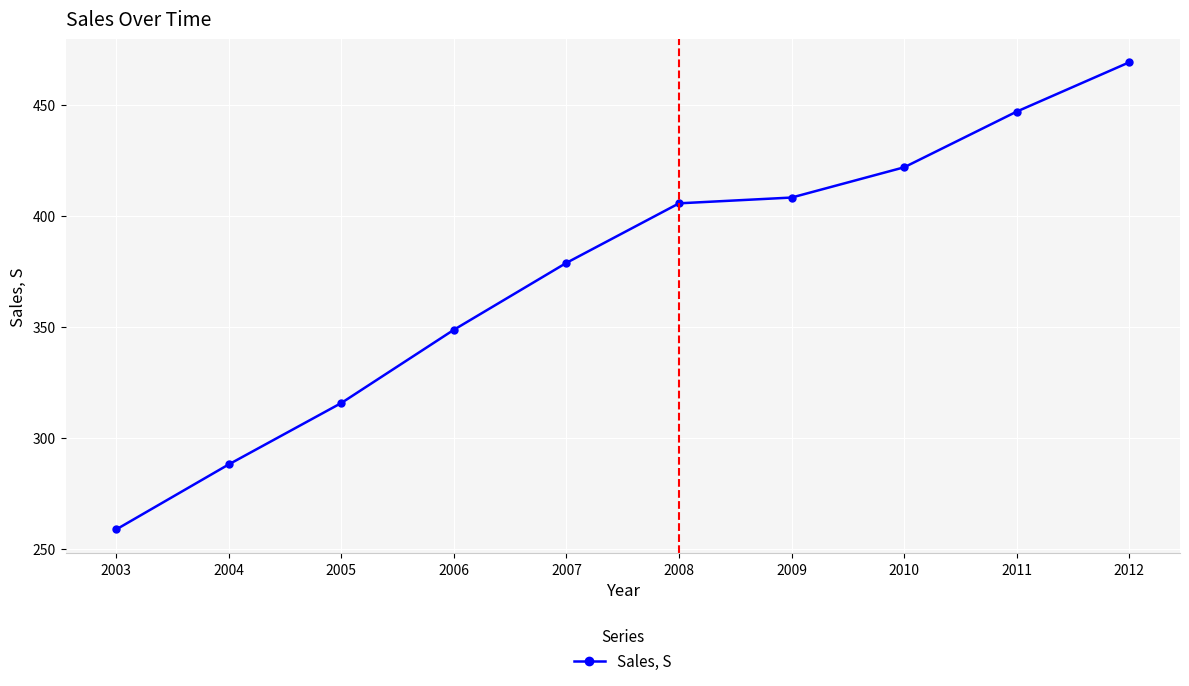

The chart shows a value of 459.0 at 2003. True or false?

False